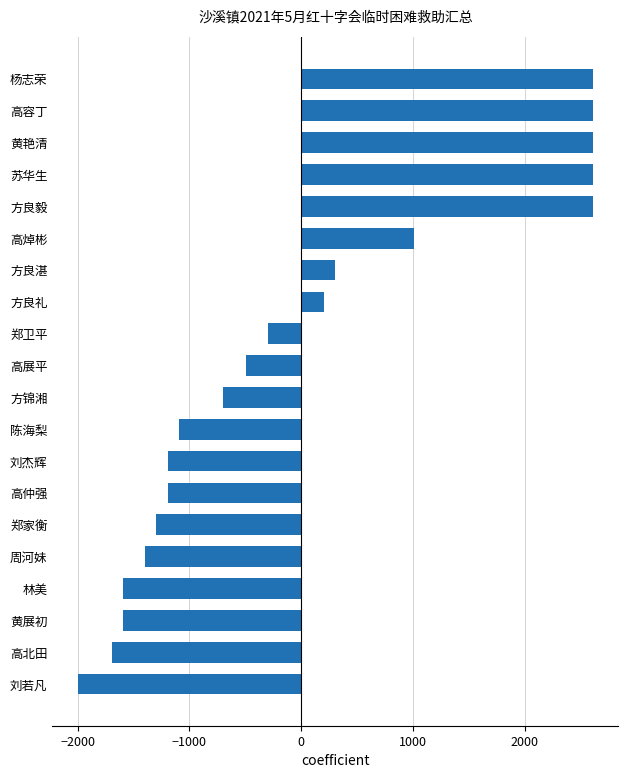

What is the smallest value displayed?

-1995